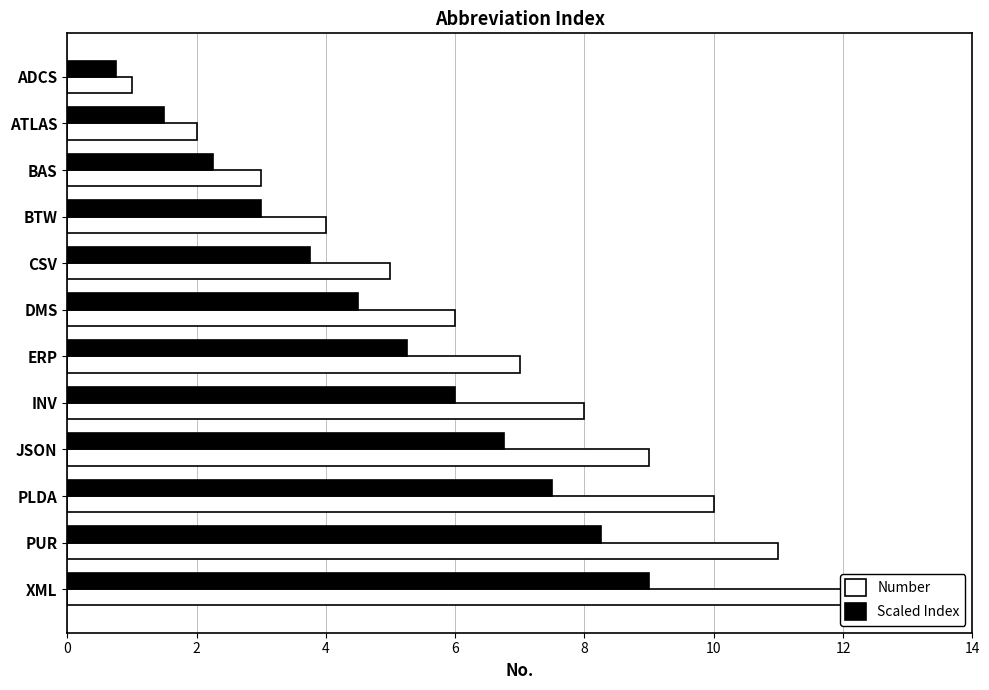

What is the maximum value for Number?

12.0